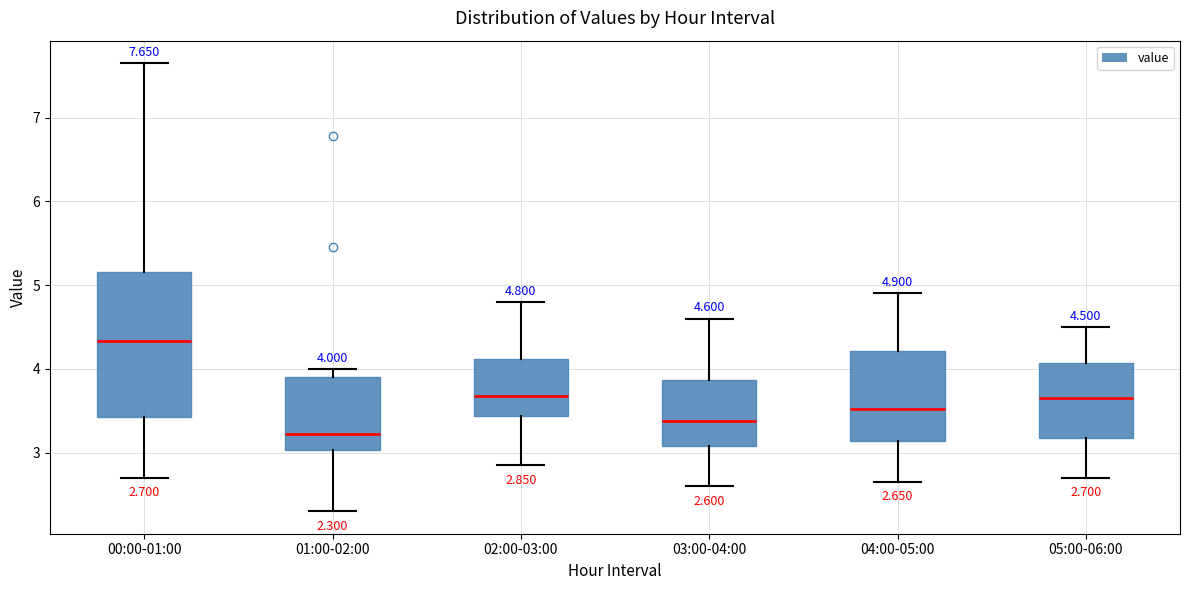

Which box's median line is the lowest?

01:00-02:00